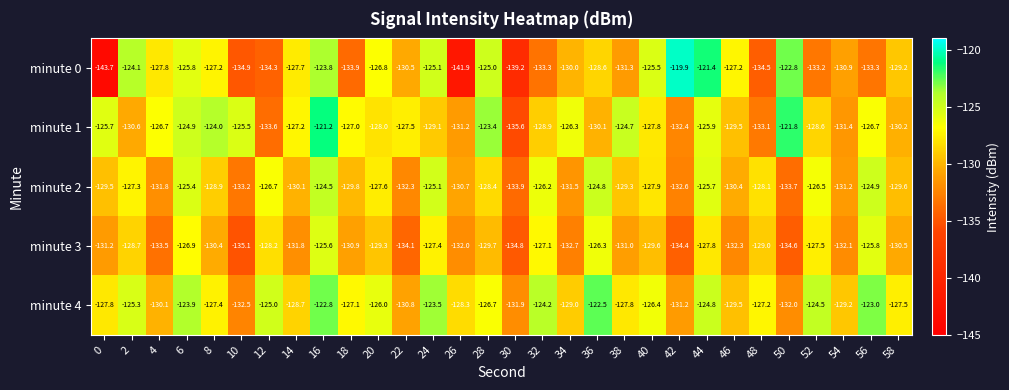

Read the minute 3 value at 40.

-129.6